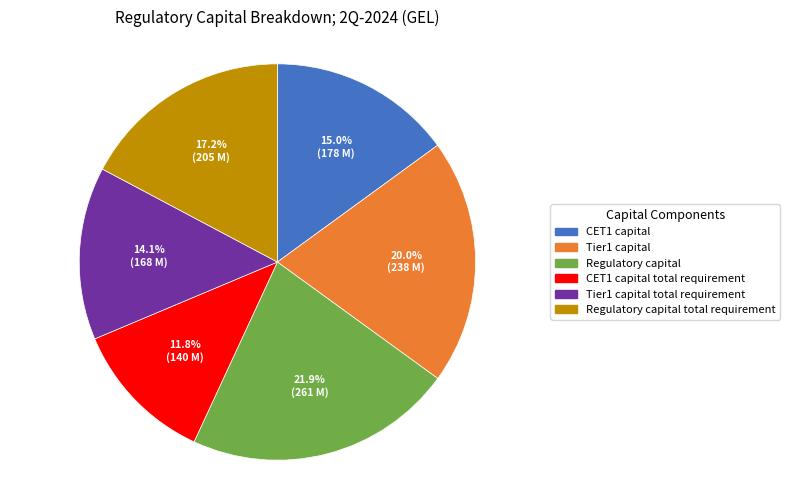

To the nearest percent, what is the average slice percentage?

17%